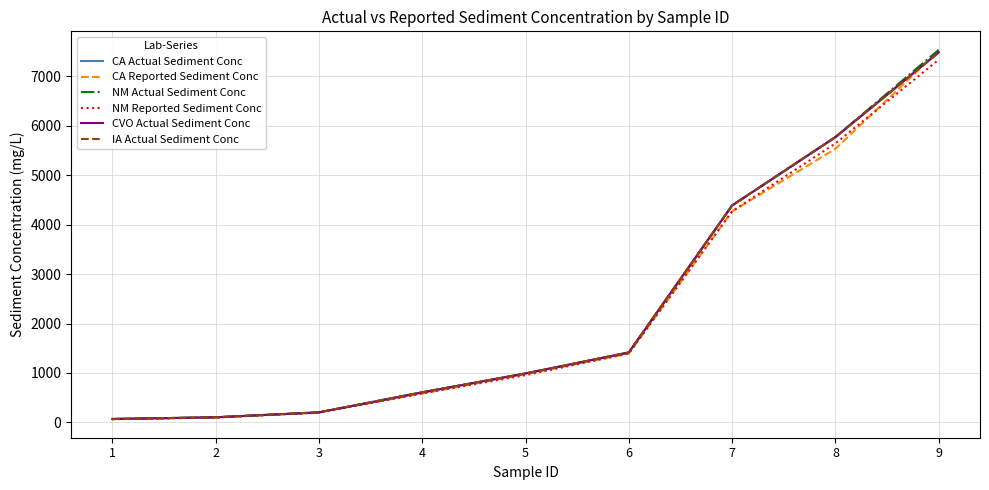

Is the value of CVO Actual Sediment Conc at 1 greater than the value of NM Reported Sediment Conc at 6?

No